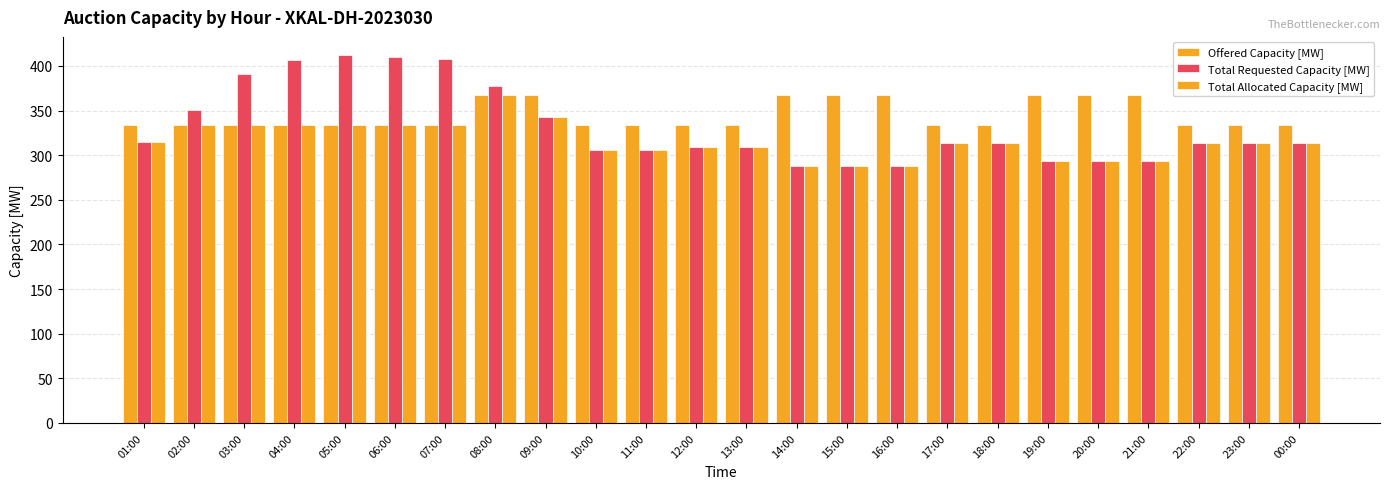

What is the value of the Offered Capacity [MW] bar at the 7th from the left?

334